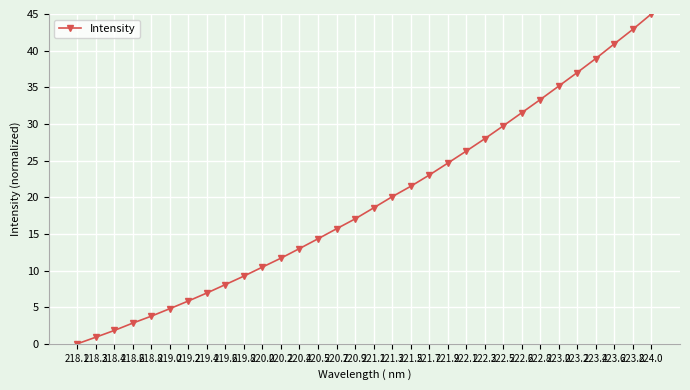

Reading right to left, transcribe all the data shown in this chart.

45.0	42.9	40.9	38.9	37.0	35.2	33.3	31.5	29.7	28.0	26.3	24.6	23.0	21.5	20.1	18.5	17.0	15.7	14.3	13.0	11.7	10.5	9.2	8.1	6.9	5.8	4.8	3.8	2.8	1.8	0.9	0.0